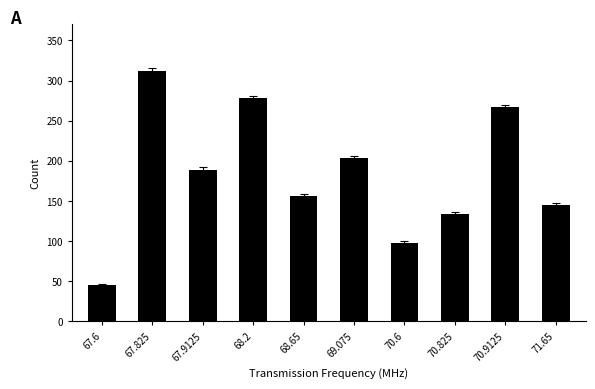

What is the greatest value displayed?

312